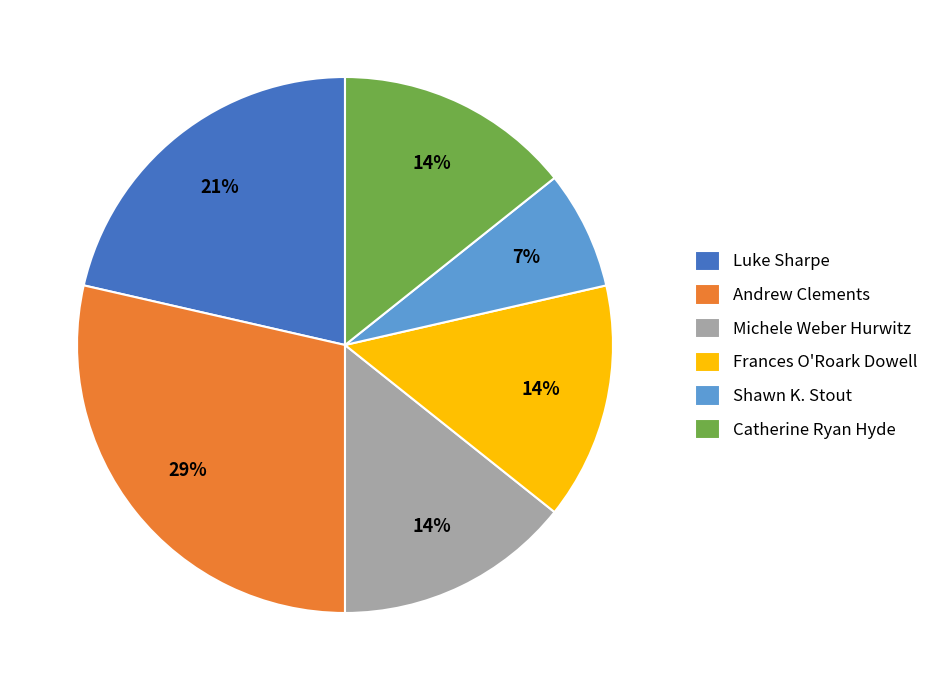

To the nearest percent, what is the average slice percentage?

17%